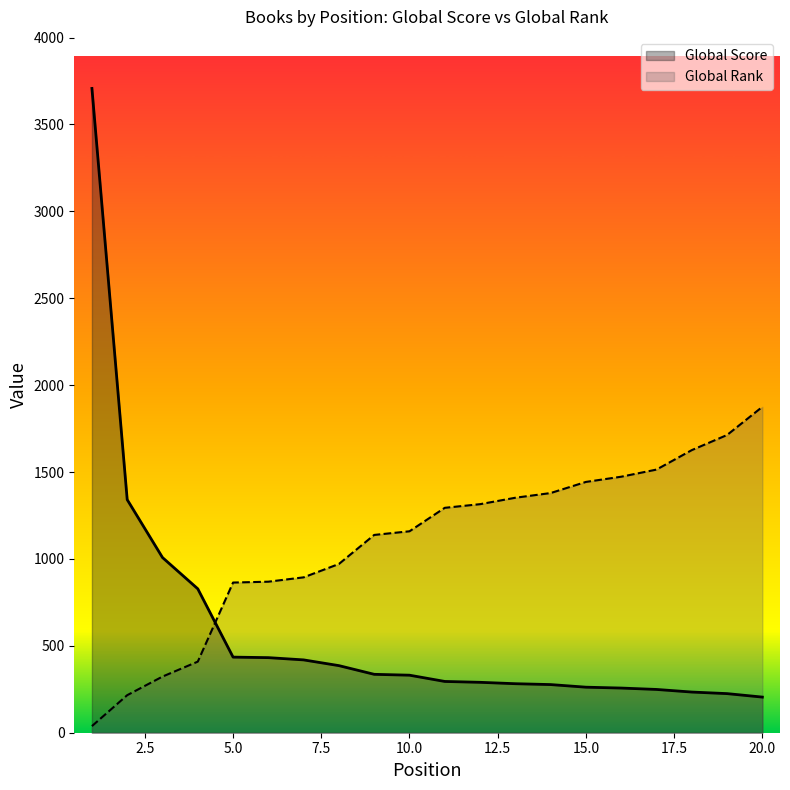

Reading left to right, extract all data points from this chart.

Global Score: 3707	1341	1008	828	435	432	419	386	336	331	295	290	282	277	262	257	249	234	225	205
Global Rank: 38	216	323	409	864	869	894	971	1138	1159	1294	1315	1352	1379	1443	1473	1514	1626	1713	1875